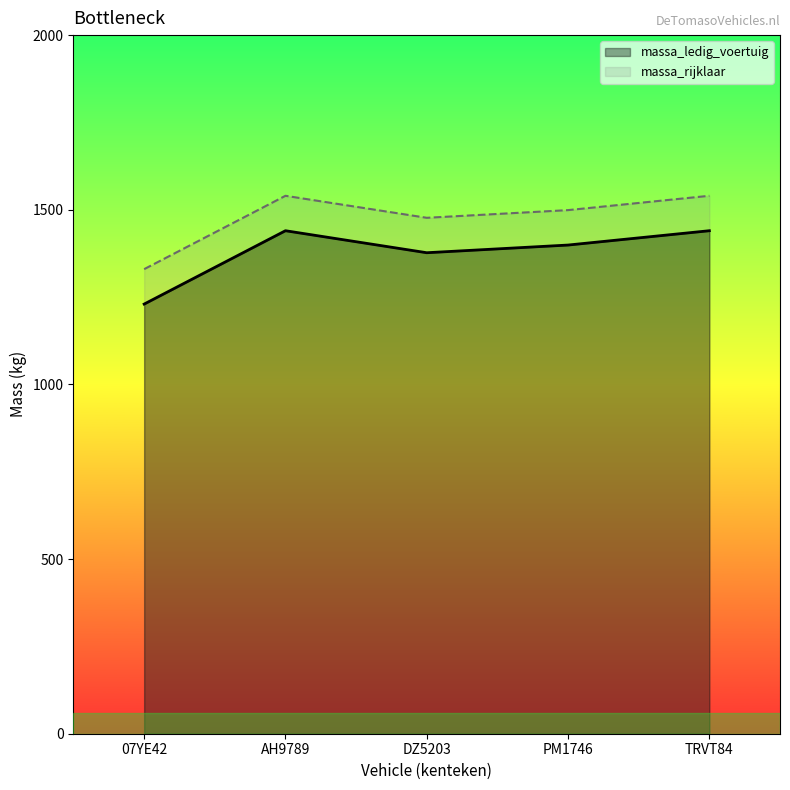

What is the total value across all series at AH9789?

2980